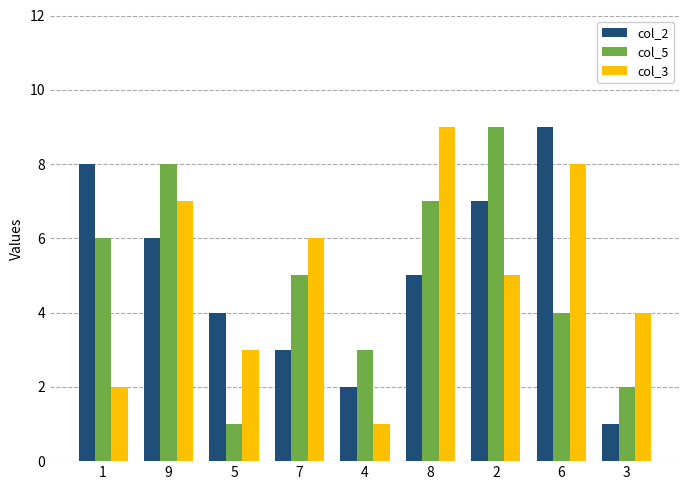

Is the value of col_5 at 7 greater than the value of col_2 at 1?

No